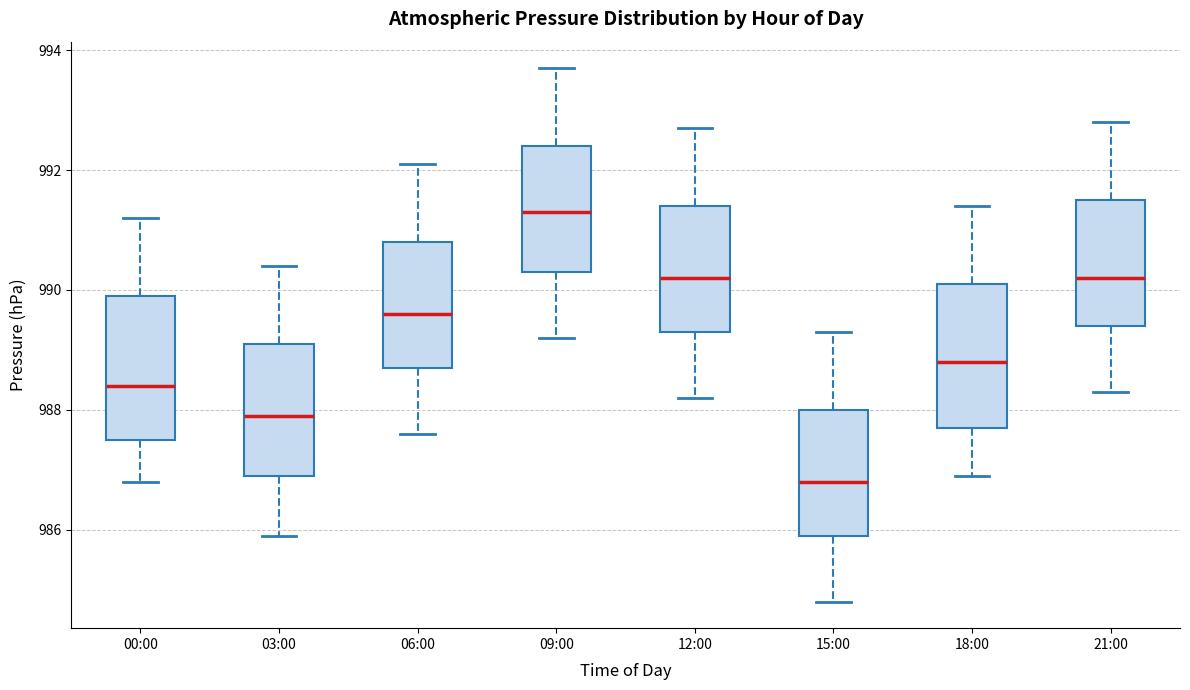

Reading left to right, transcribe this box plot: for each box, give where its median line is, the range the box spans, and where its two whiskers end, as read against the y-axis. The values are not printed on the chart, so give them approximately, as read against the axis.

00:00: median 988.4, box 987.6 to 990.0, whiskers 986.8 to 991.2
03:00: median 988.0, box 987.0 to 989.2, whiskers 986.0 to 990.4
06:00: median 989.6, box 988.8 to 990.8, whiskers 987.6 to 992.2
09:00: median 991.4, box 990.4 to 992.4, whiskers 989.2 to 993.8
12:00: median 990.2, box 989.4 to 991.4, whiskers 988.2 to 992.8
15:00: median 986.8, box 986.0 to 988.0, whiskers 984.8 to 989.4
18:00: median 988.8, box 987.8 to 990.2, whiskers 987.0 to 991.4
21:00: median 990.2, box 989.4 to 991.6, whiskers 988.4 to 992.8